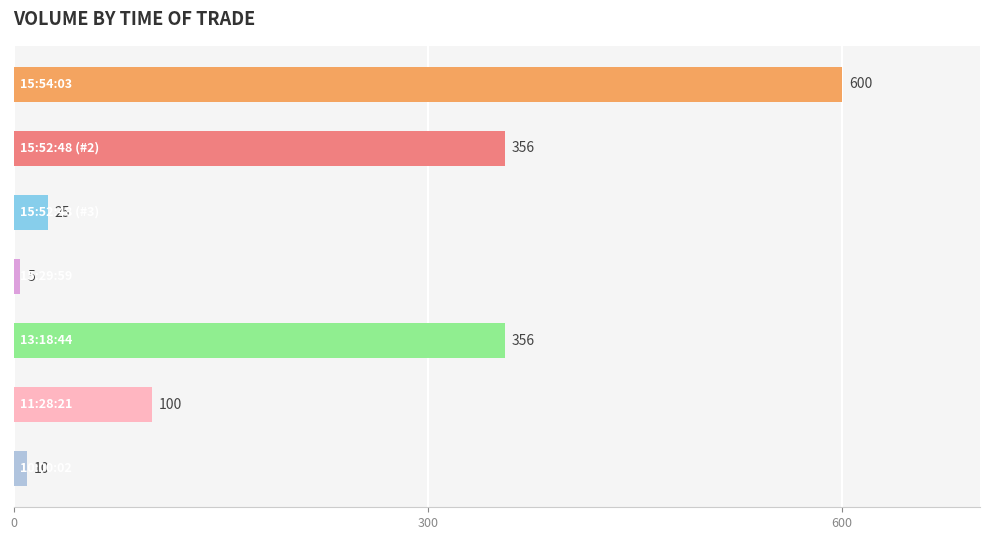

What is the value of the 5th bar from the top?

356